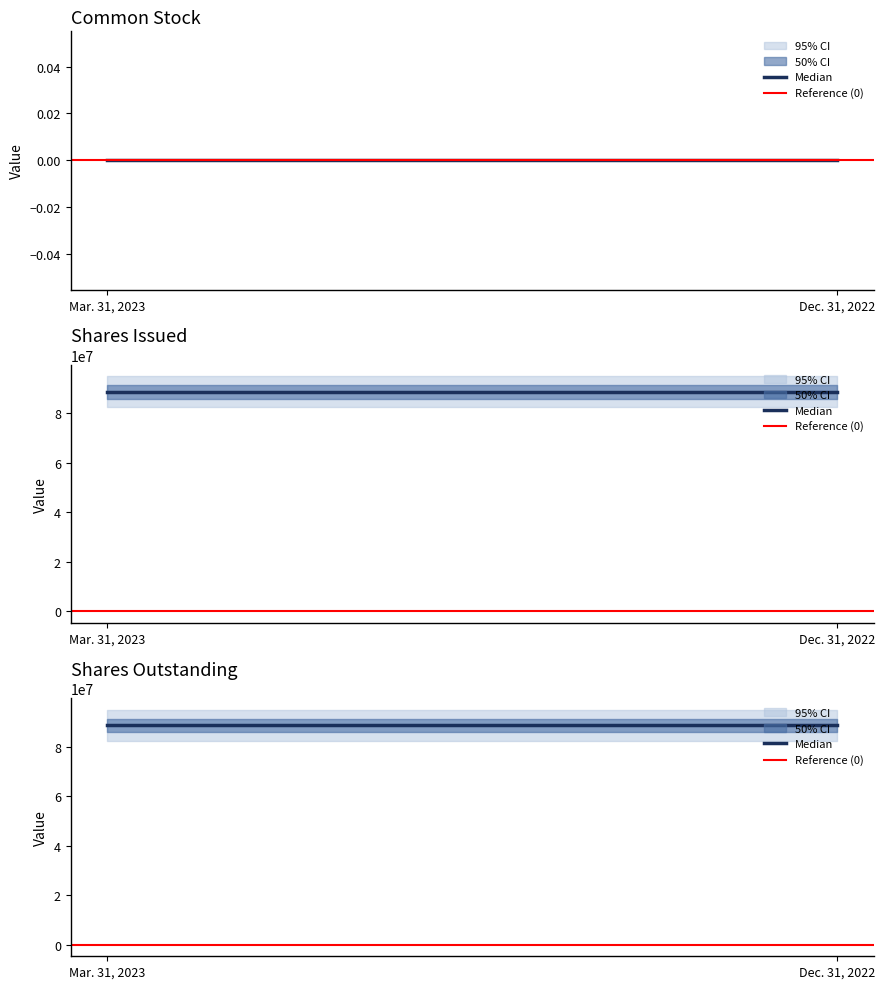

What is the label of the 1st point from the left?

Mar. 31, 2023